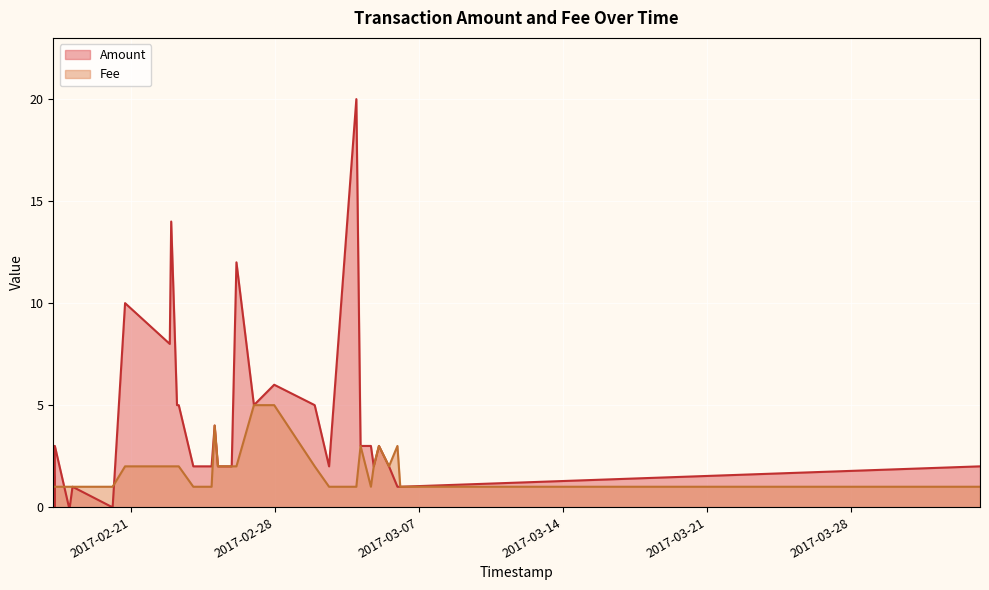

Which series has the largest total across all categories?

Amount